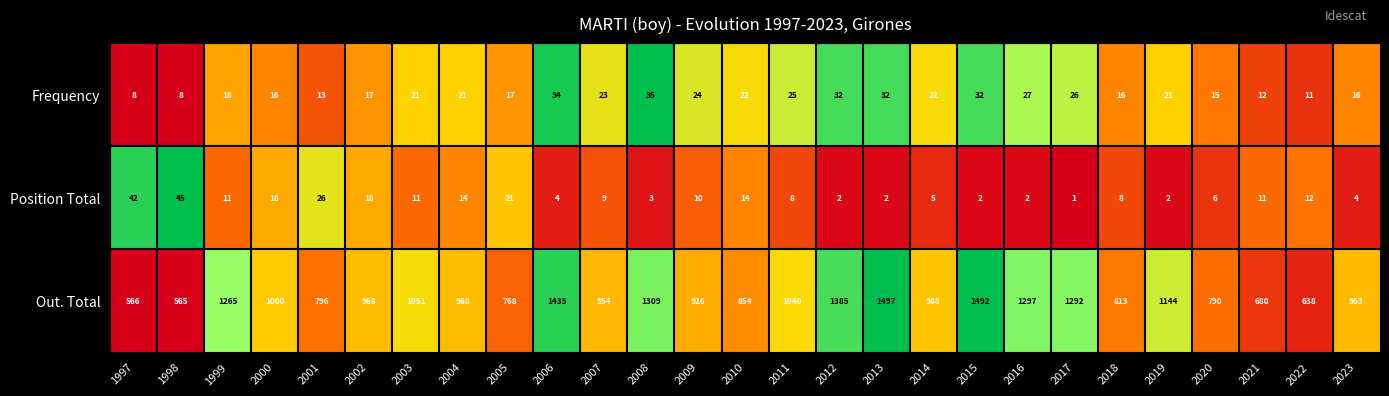

Which series has the largest range (max minus min)?

Out. Total